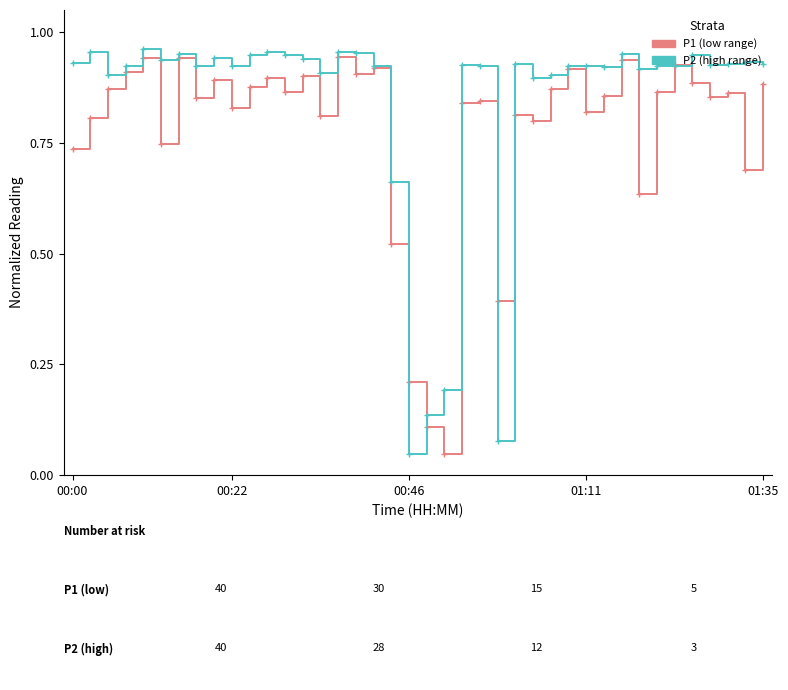

List the series in order of their overall mean, highest first.

P2 (high range), P1 (low range)